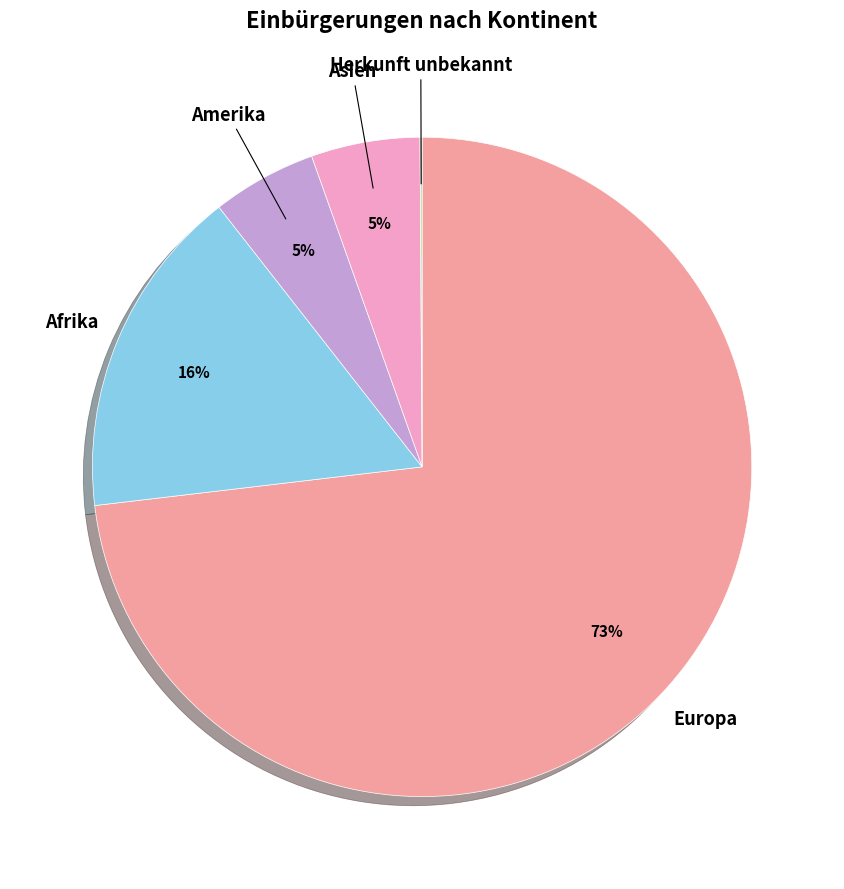

What is the ratio of the value at Afrika to the value at Europa?

0.2